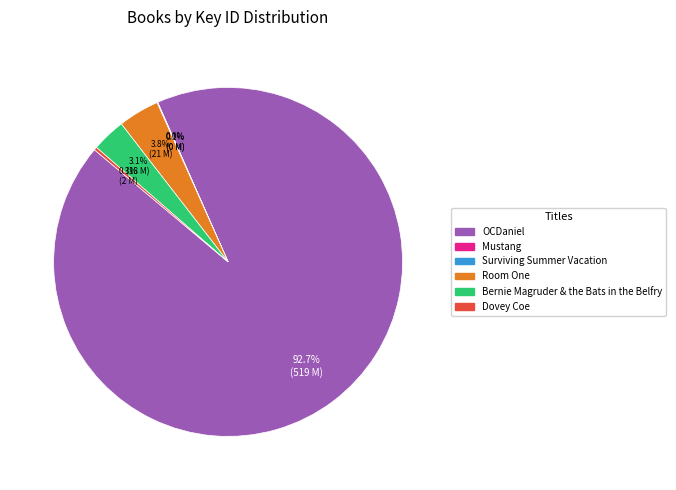

Which slice is the largest?

OCDaniel